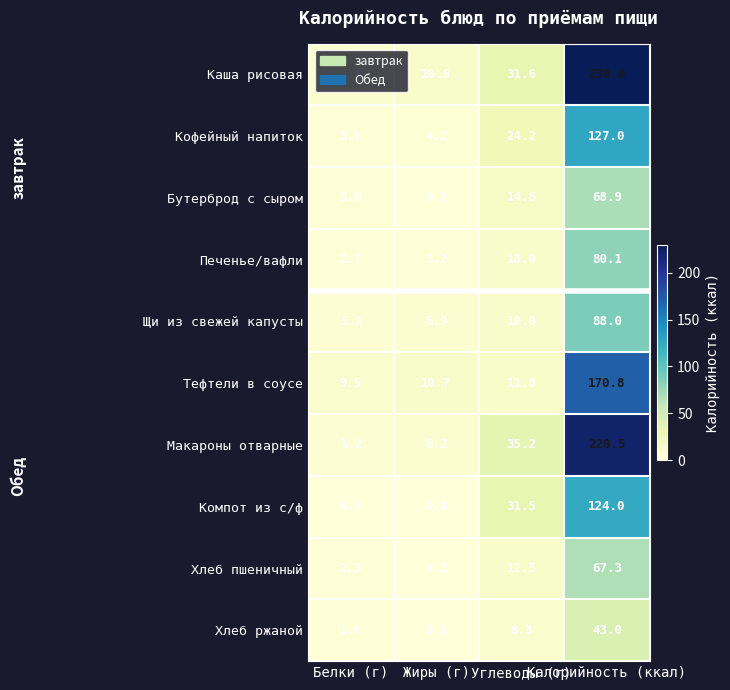

List the series in order of their peak value, highest first.

Каша рисовая, Макароны отварные, Тефтели в соусе, Кофейный напиток, Компот из с/ф, Щи из свежей капусты, Печенье/вафли, Бутерброд с сыром, Хлеб пшеничный, Хлеб ржаной